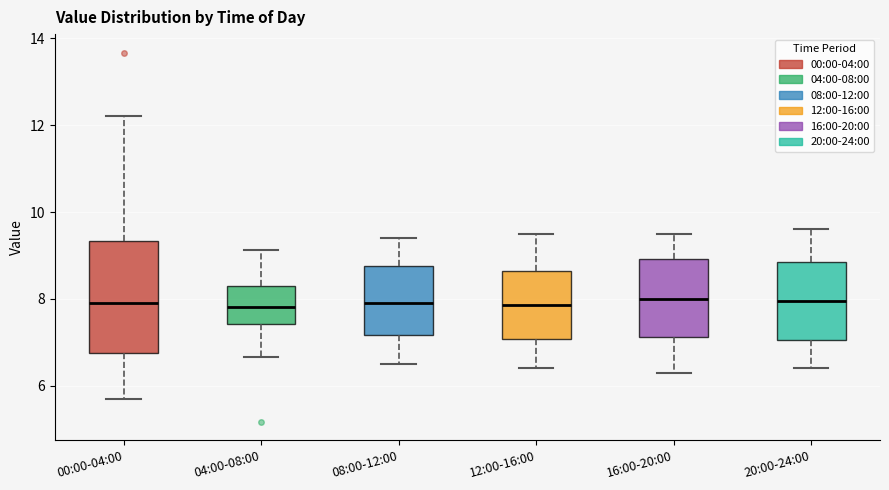

Reading left to right, transcribe this box plot: for each box, give where its median line is, the range the box spans, and where its two whiskers end, as read against the y-axis. The values are not printed on the chart, so give them approximately, as read against the axis.

00:00-04:00: median 8.0, box 6.8 to 9.4, whiskers 5.8 to 12.2
04:00-08:00: median 7.8, box 7.4 to 8.2, whiskers 6.6 to 9.2
08:00-12:00: median 8.0, box 7.2 to 8.8, whiskers 6.6 to 9.4
12:00-16:00: median 7.8, box 7.0 to 8.6, whiskers 6.4 to 9.6
16:00-20:00: median 8.0, box 7.2 to 9.0, whiskers 6.4 to 9.6
20:00-24:00: median 8.0, box 7.0 to 8.8, whiskers 6.4 to 9.6